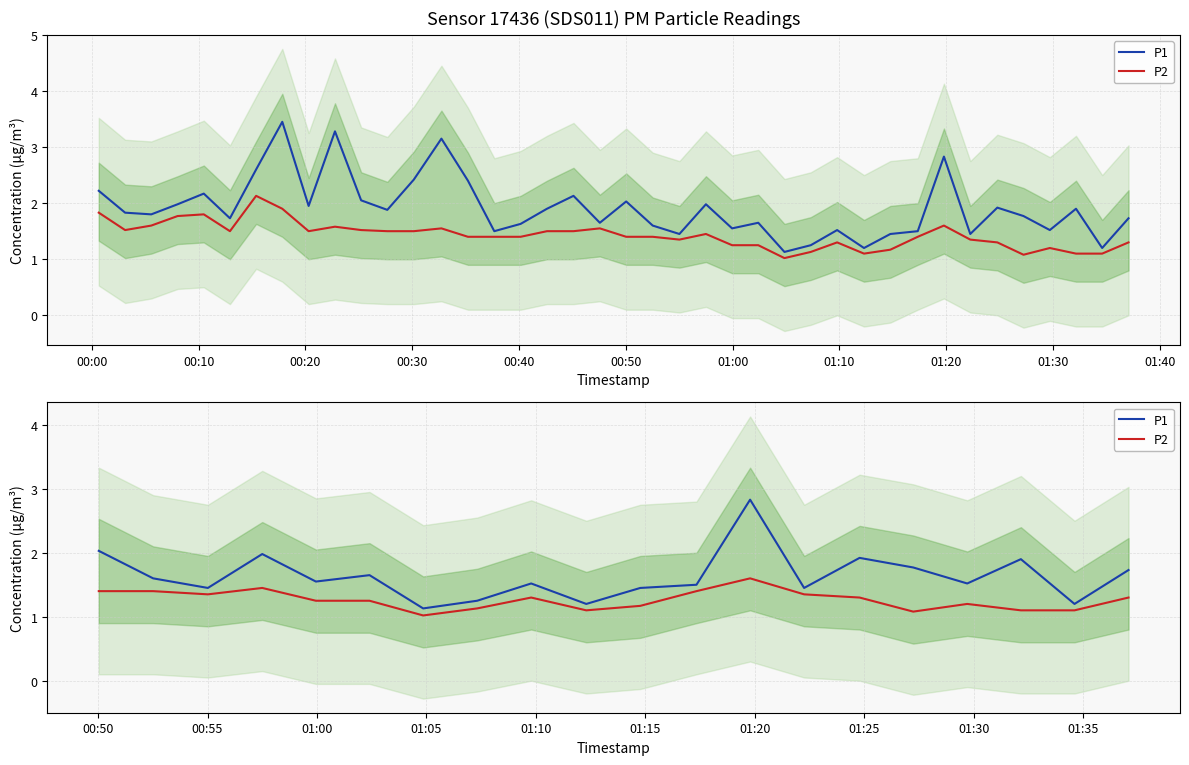

List the series in order of their peak value, highest first.

P1, P2